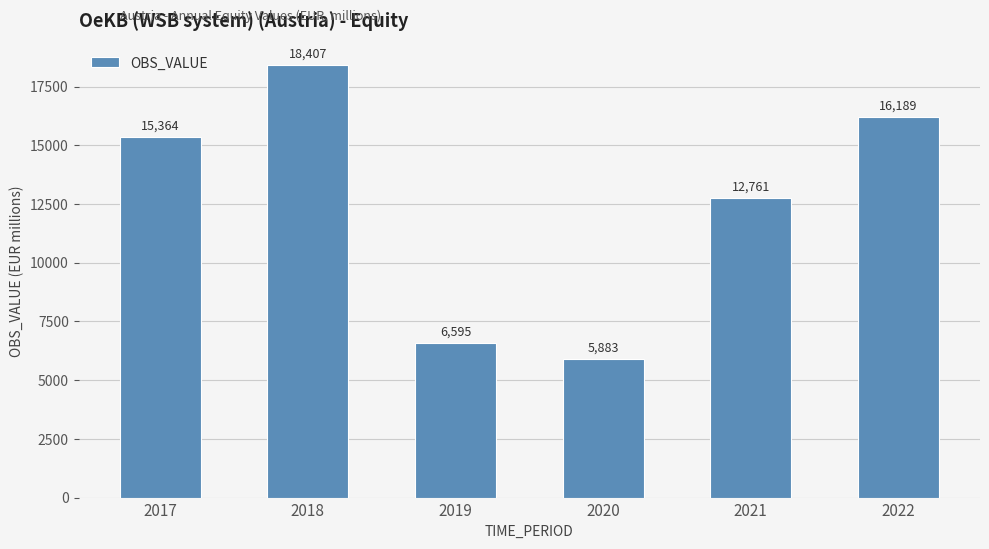

Reading left to right, list all the values displayed in this chart.

15364	18407	6595	5883	12761	16189